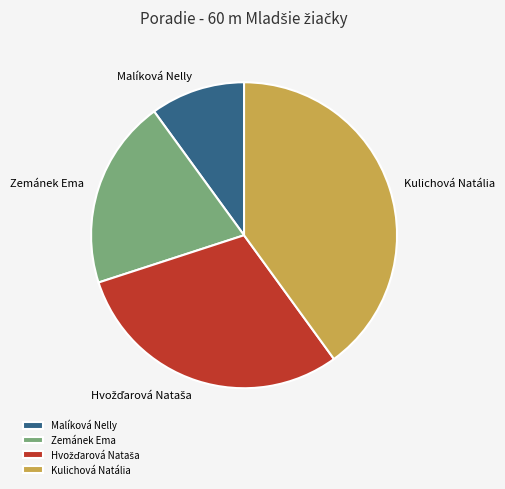

Which has a higher value, Zemánek Ema or Malíková Nelly?

Zemánek Ema